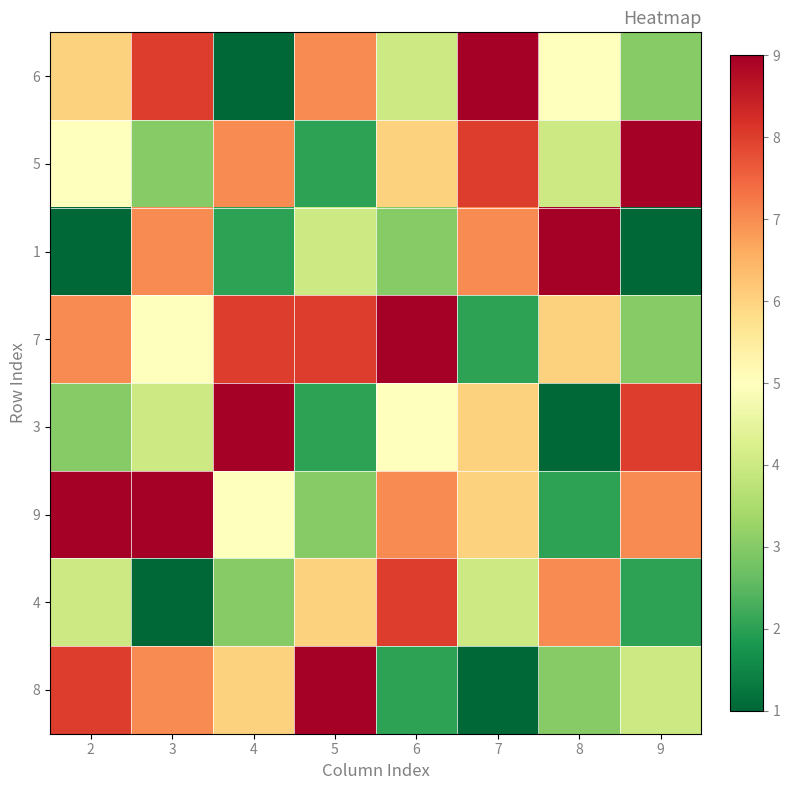

What is the difference between the highest and lowest values at 5?

7